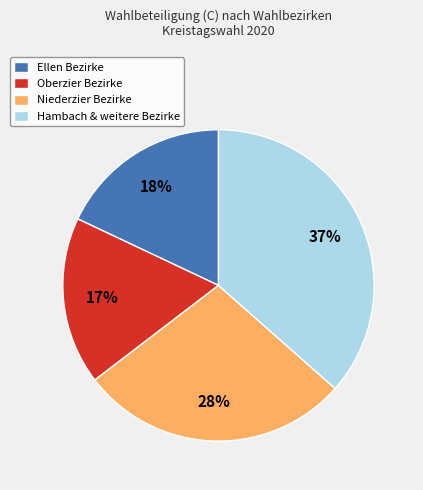

Does any single category account for the majority?

No